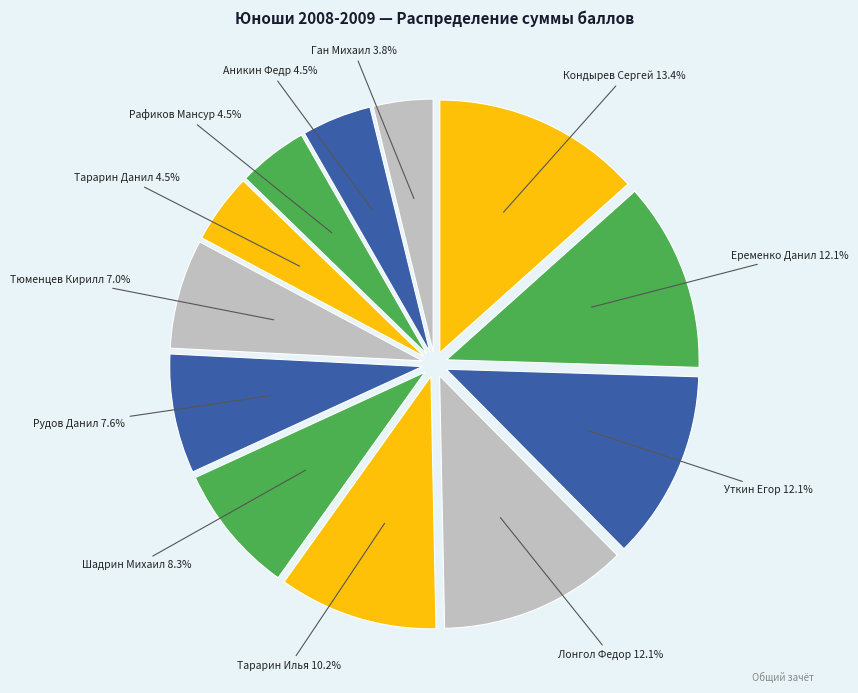

To the nearest percent, what is the combined percentage of Рудов Данил and Тарарин Данил?

12%